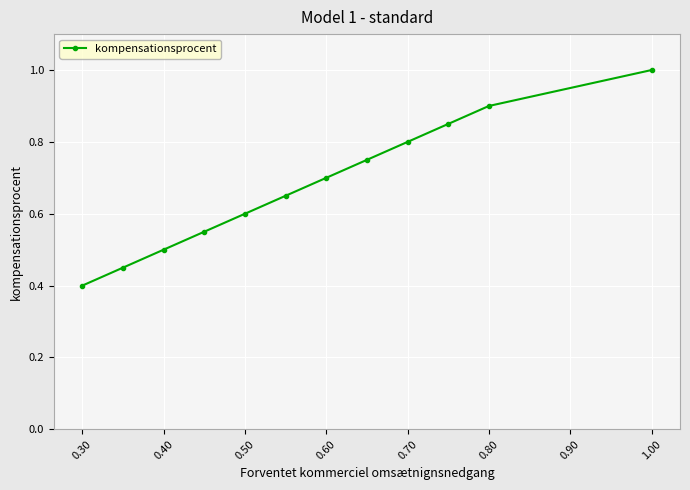

What is the maximum value shown in the chart?

1.0